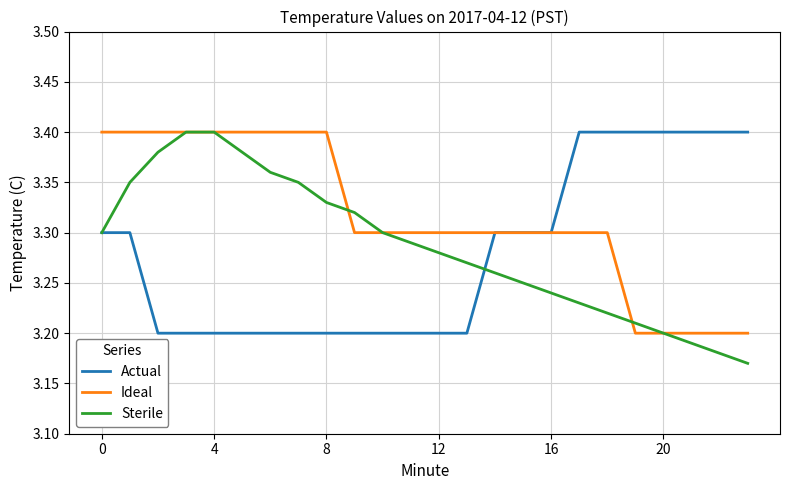

Which series has the largest total across all categories?

Ideal